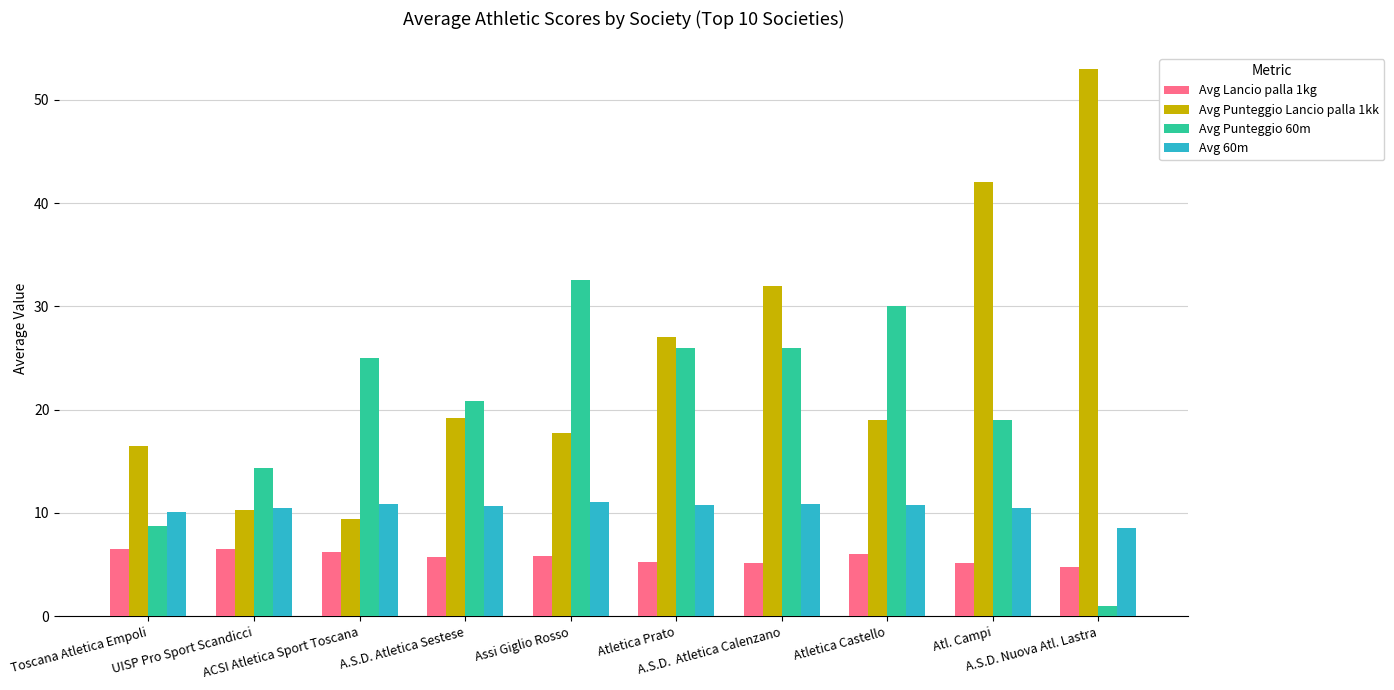

What is the difference between the second highest and second lowest values in the Avg Lancio palla 1kg series?

1.4